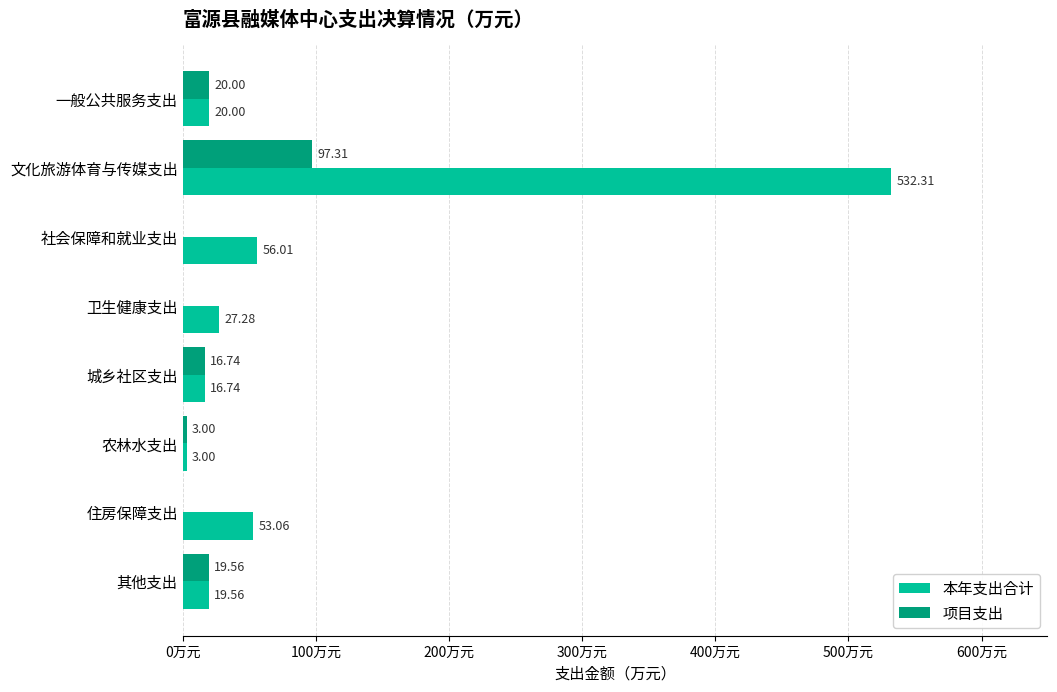

Between 一般公共服务支出 and 卫生健康支出, which series saw the biggest shift?

项目支出